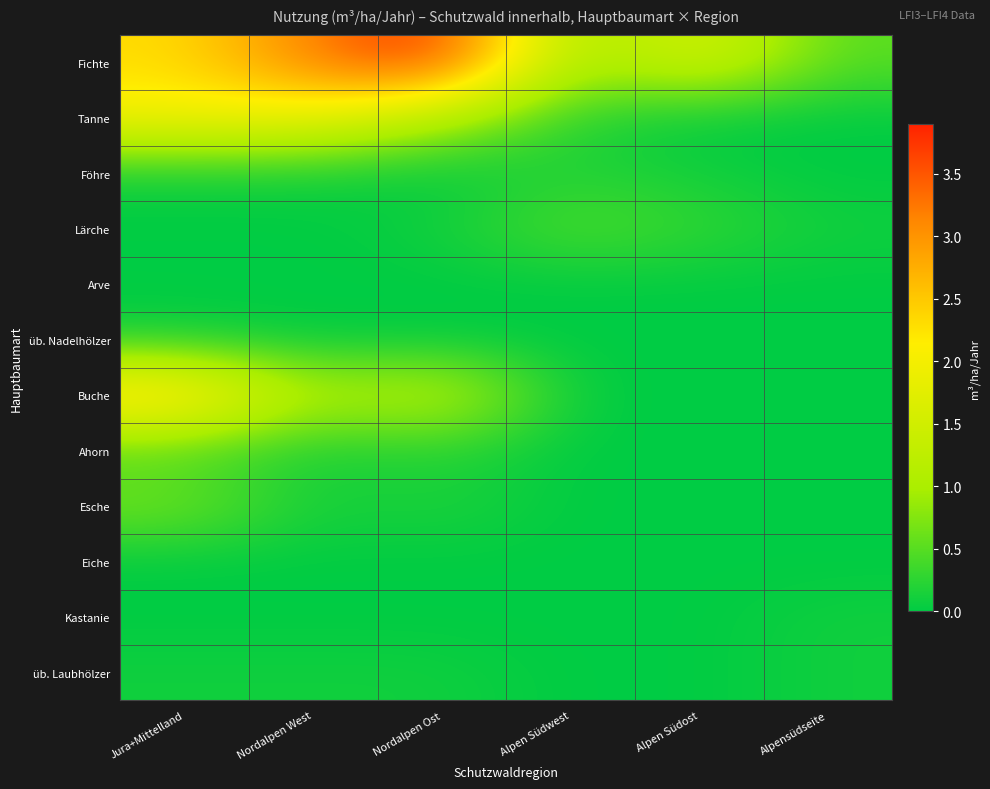

Between Alpensüdseite and Alpen Südwest, which is larger?

Alpen Südwest